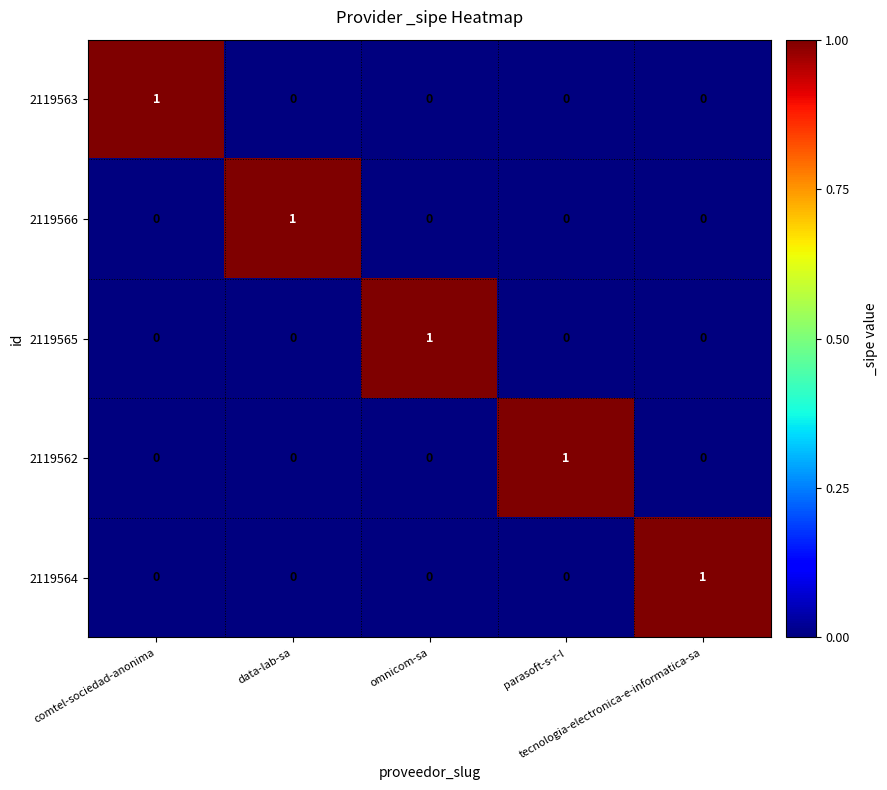

How many values in the 2119565 series exceed 0?

1